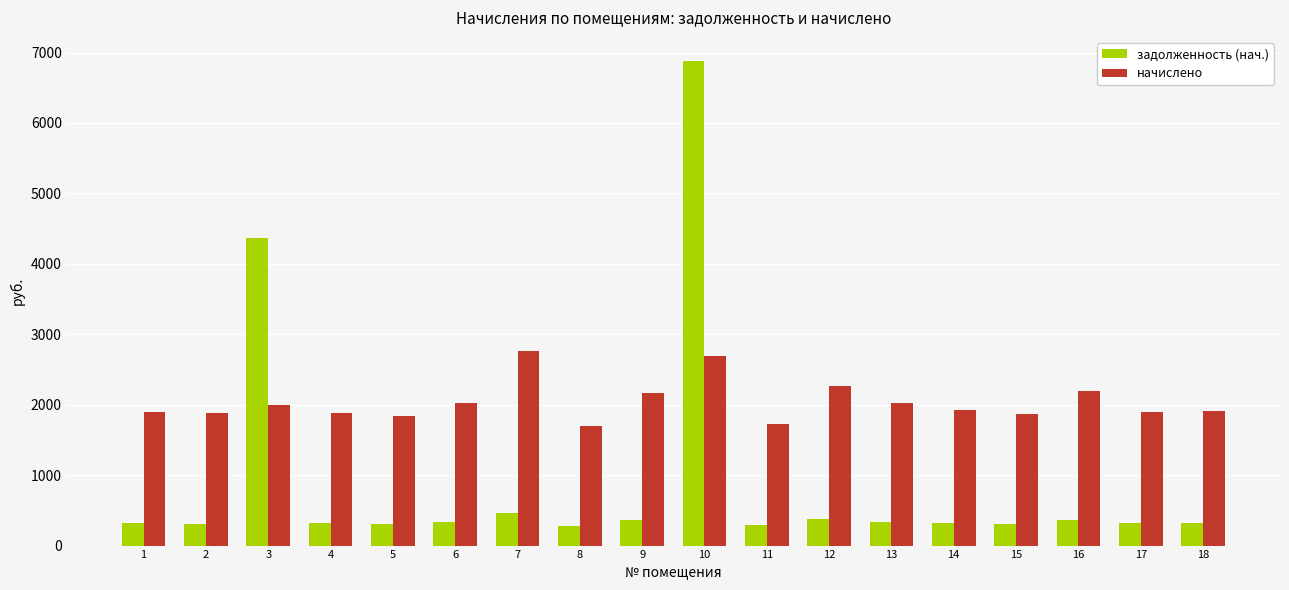

Which series has the largest total across all categories?

начислено